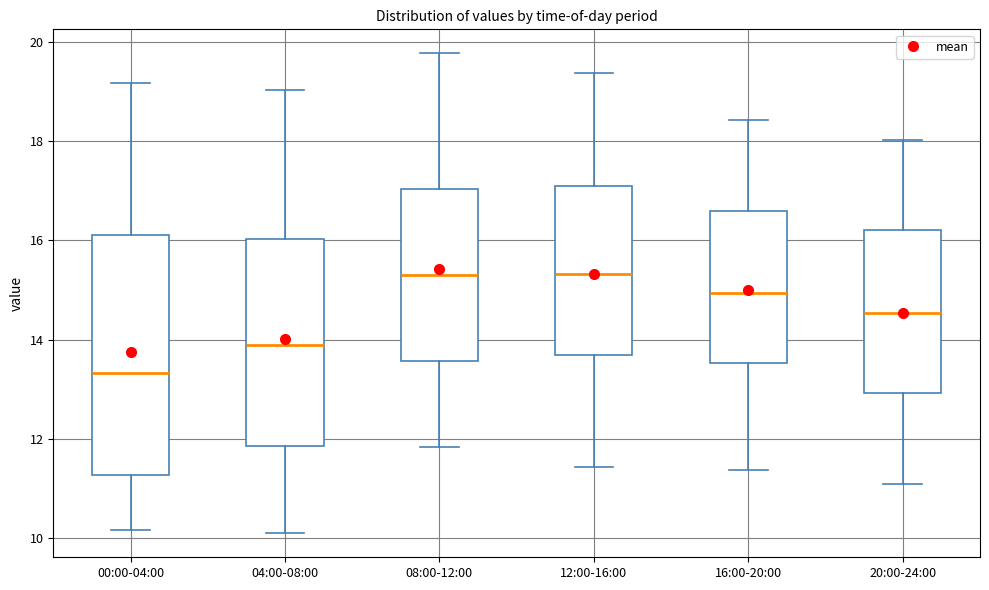

Where does the lower whisker of the box for 04:00-08:00 end on the y-axis? The values are not printed on the chart, so give them approximately, as read against the axis.

10.2